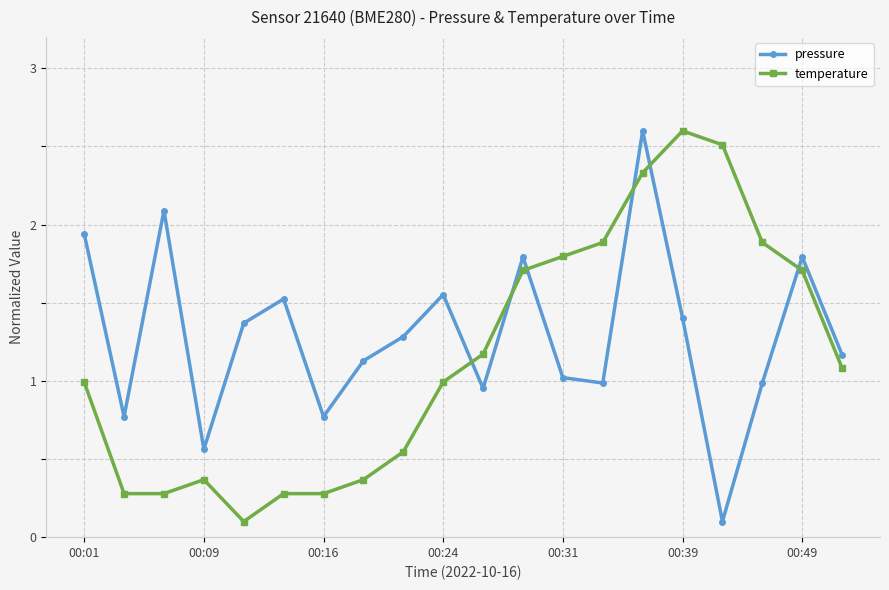

How many interior local peaks does the pressure series have?

6